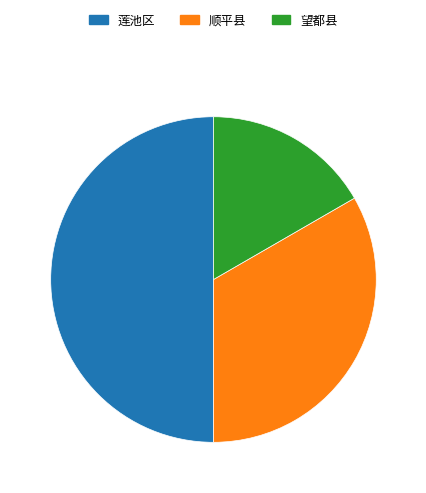

Rank the categories by value from highest to lowest.

莲池区, 顺平县, 望都县